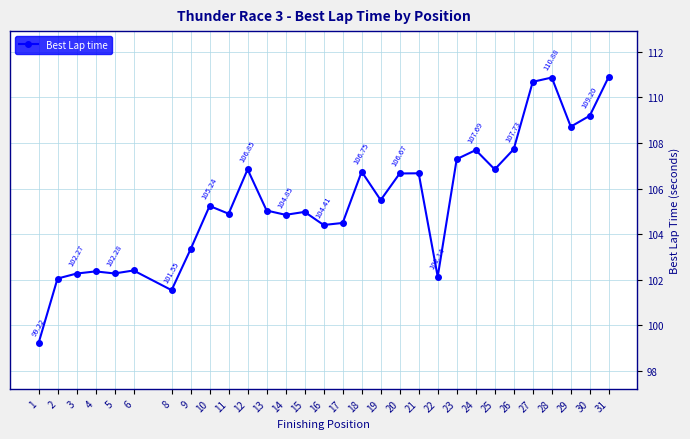

What is the ratio of the value at 1 to the value at 2?

1.0